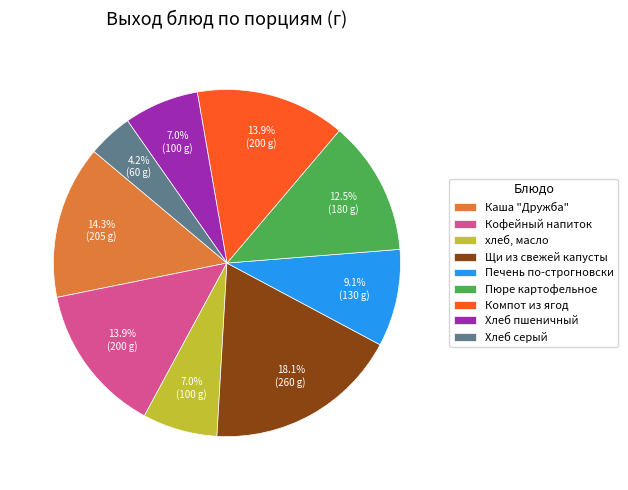

Which slice is the smallest?

Хлеб серый